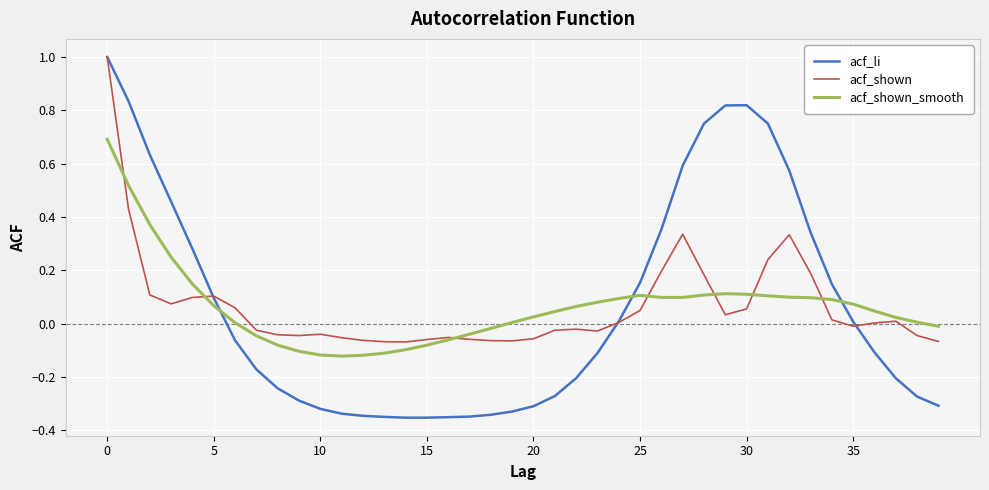

What is the maximum value for acf_shown_smooth?

0.7